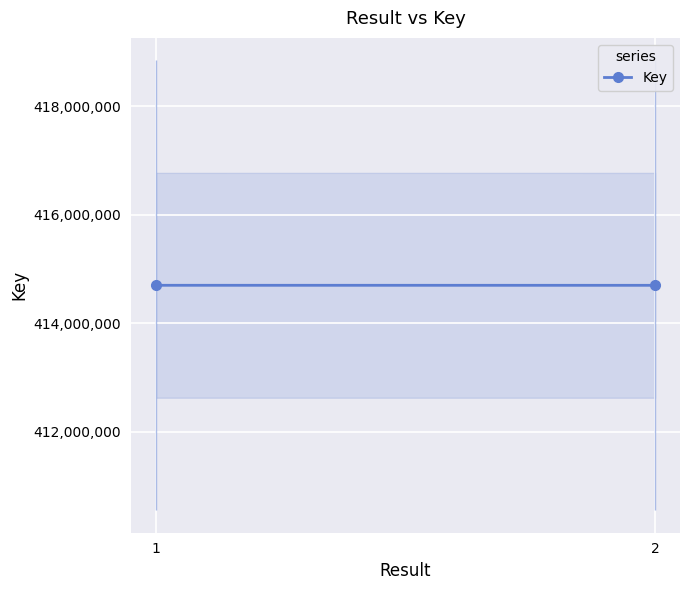

What is the change in value from 1 to 2?

-461